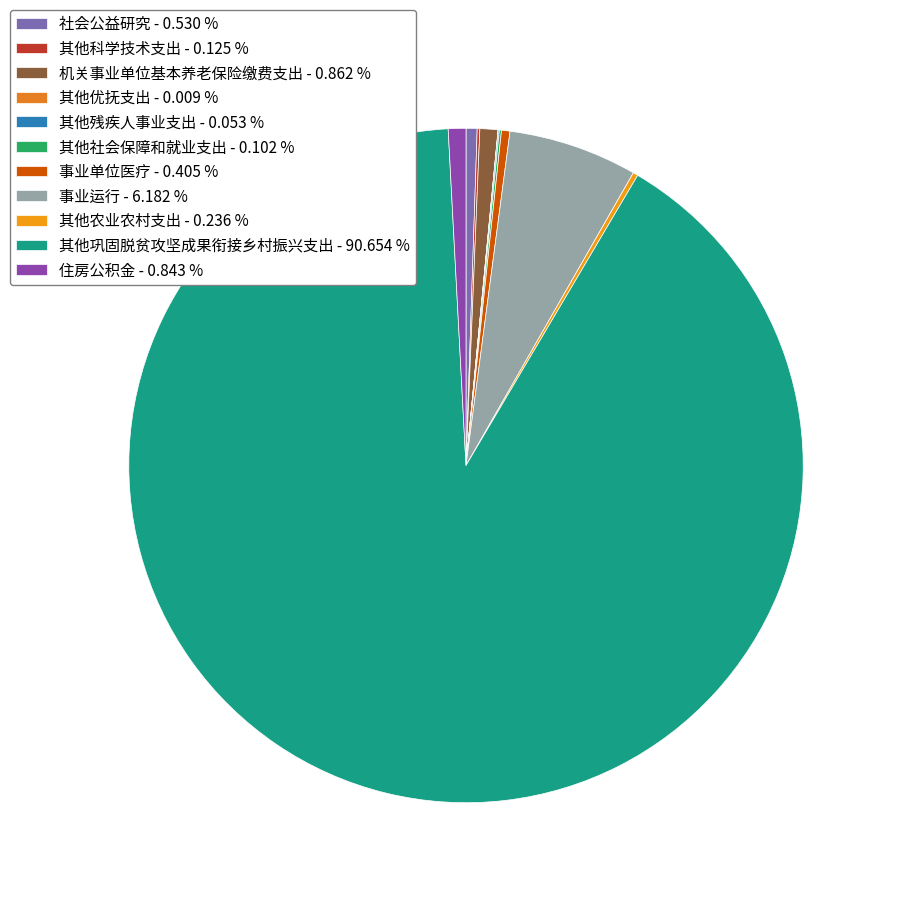

To the nearest percent, what is the difference between the largest and smallest slice percentages?

91%